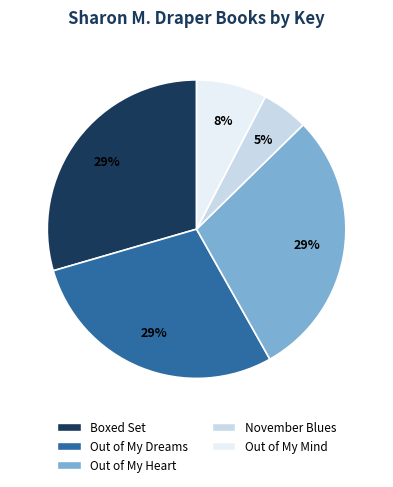

Is there any slice that represents more than half of the pie?

No